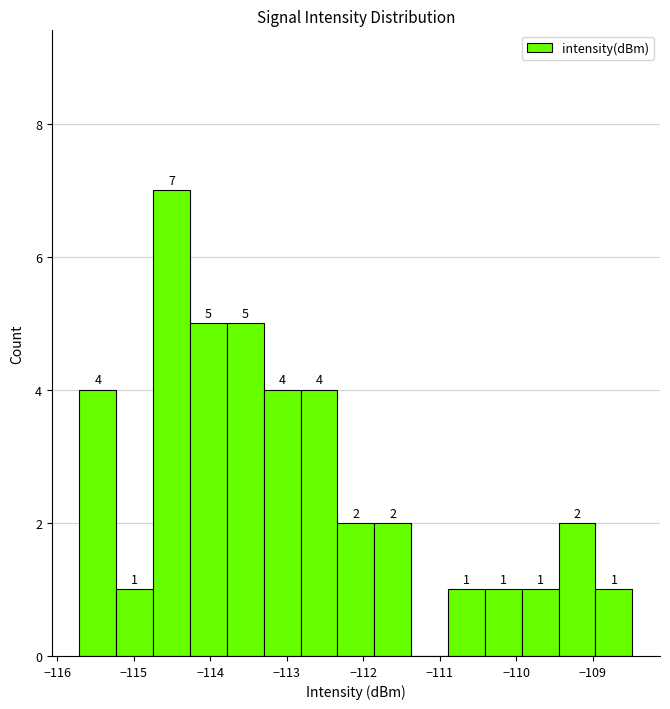

Which range on the x-axis has the tallest bar?

-114.7 to -114.3